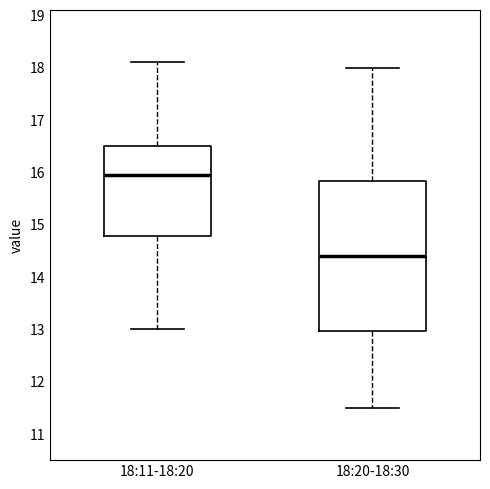

Reading left to right, read every box against the y-axis: the position of its median line, the range the box covers, and the ends of its whiskers. The values are not printed on the chart, so give them approximately, as read against the axis.

18:11-18:20: median 16.0, box 14.8 to 16.5, whiskers 13.0 to 18.1
18:20-18:30: median 14.4, box 13.0 to 15.8, whiskers 11.5 to 18.0